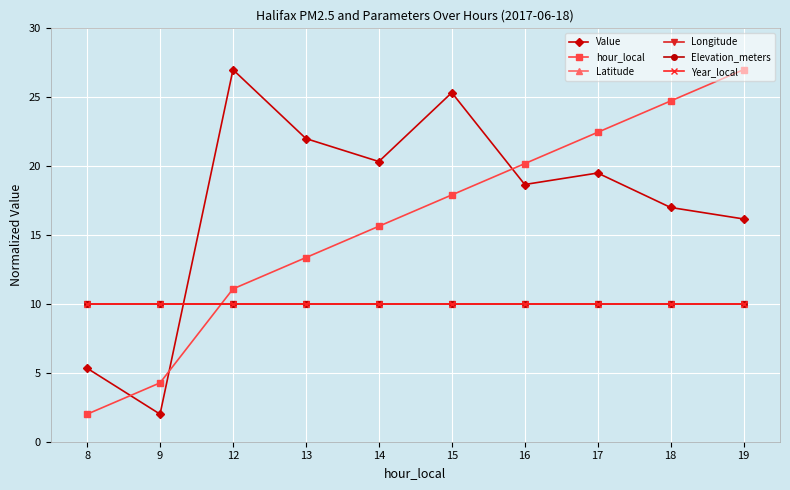

How many lines are shown in the chart?

6